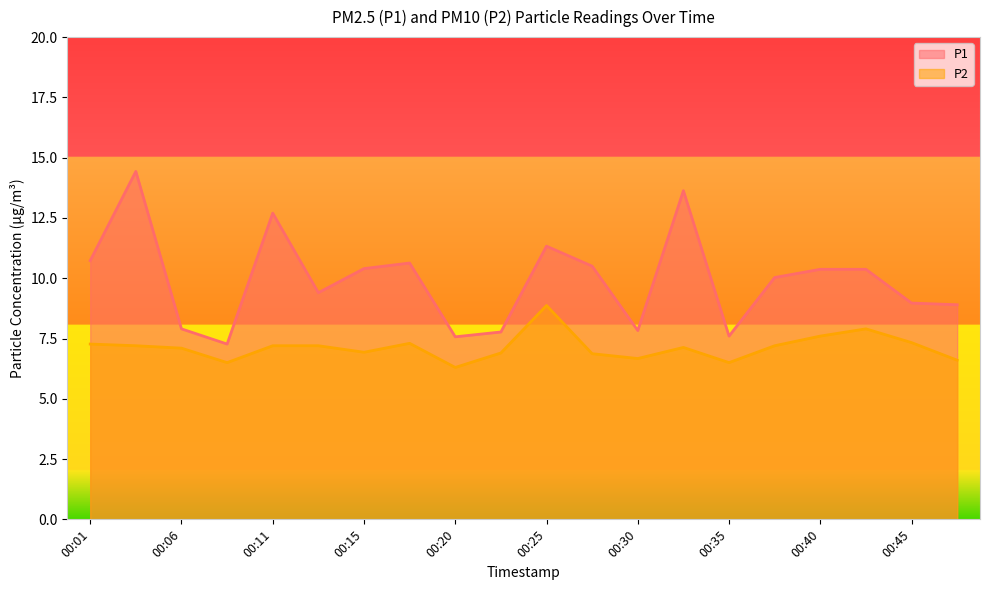

True or false: P2 has a value of 12.3 at 00:01.

False